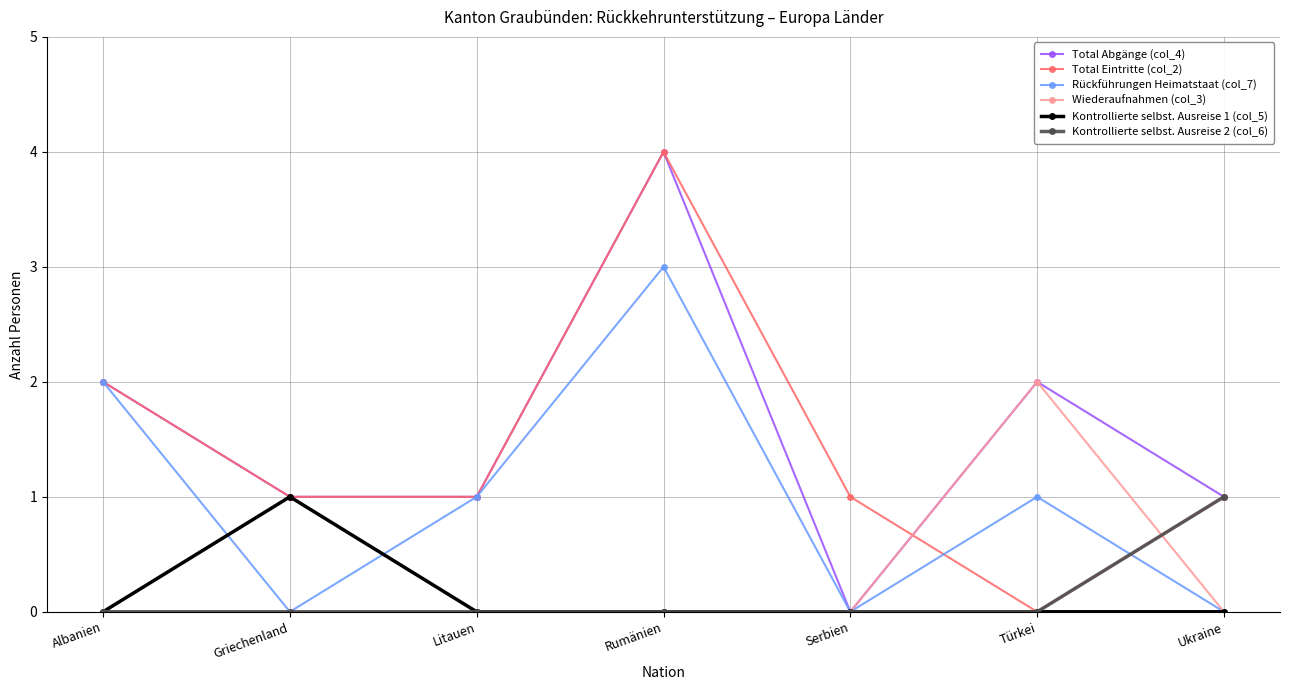

Where is the first local maximum for Rückführungen Heimatstaat (col_7)?

Rumänien